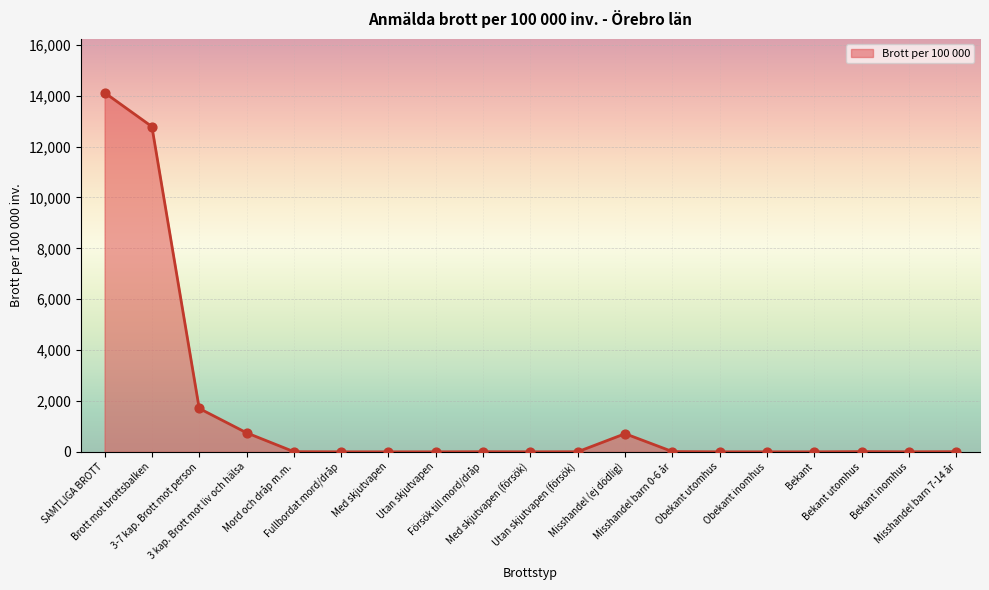

Approximately how many times larger is the value at Misshandel barn 7-14 år compared to Bekant utomhus?

0.7